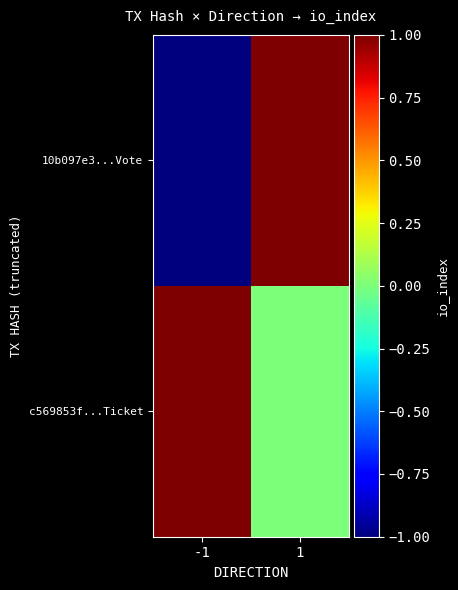

Which series has the largest range (max minus min)?

10b097e3...Vote